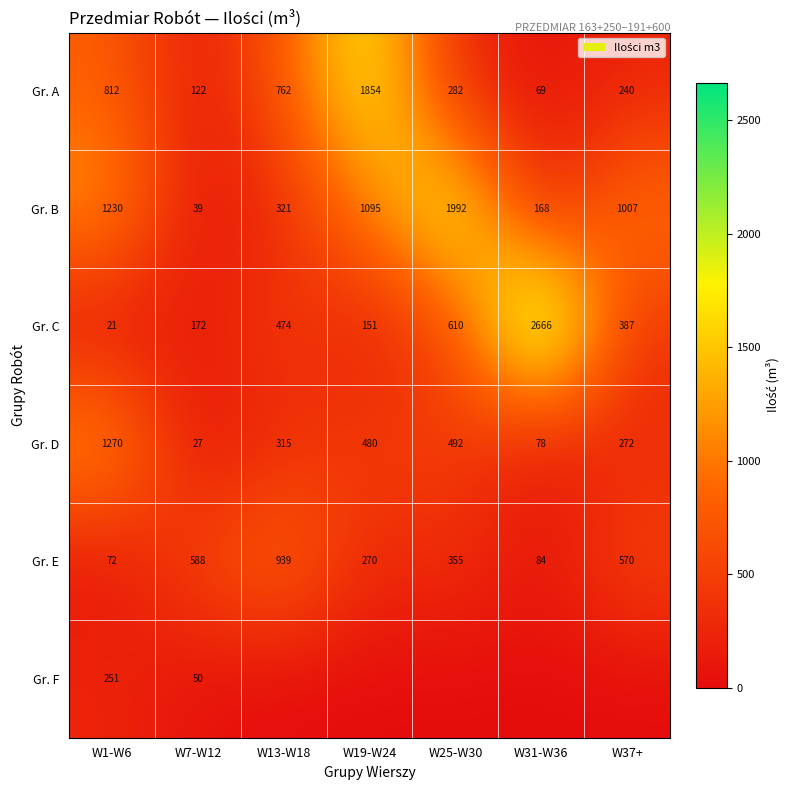

Which label corresponds to the largest value in the chart?

W31-W36